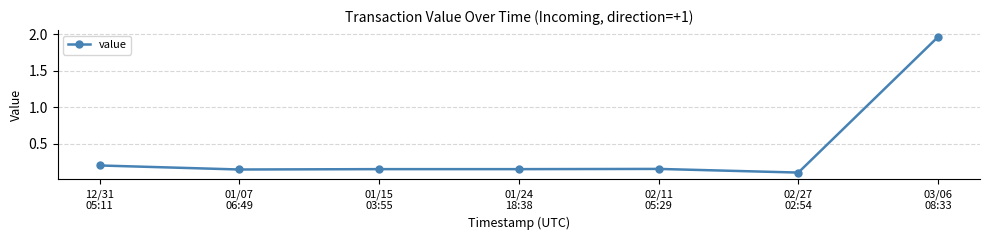

Between 01/15
03:55 and 02/27
02:54, which is larger?

01/15
03:55